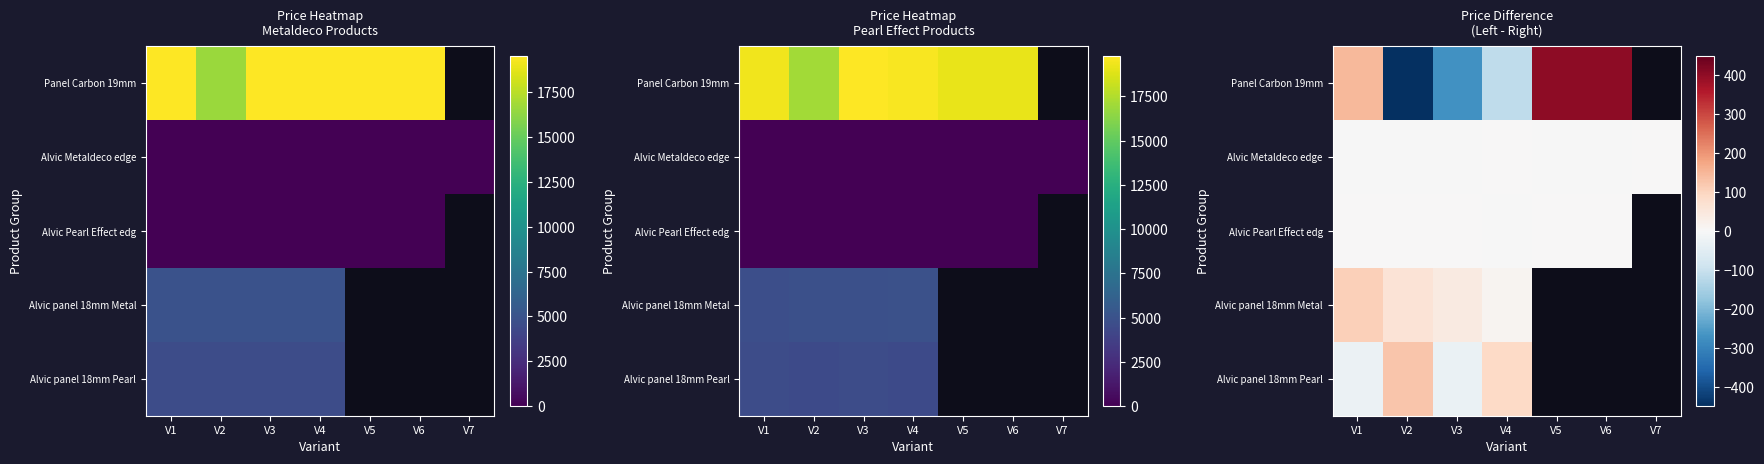

Is the value of Alvic Pearl Effect edg at V4 greater than the value of Alvic panel 18mm Pearl at V4?

No